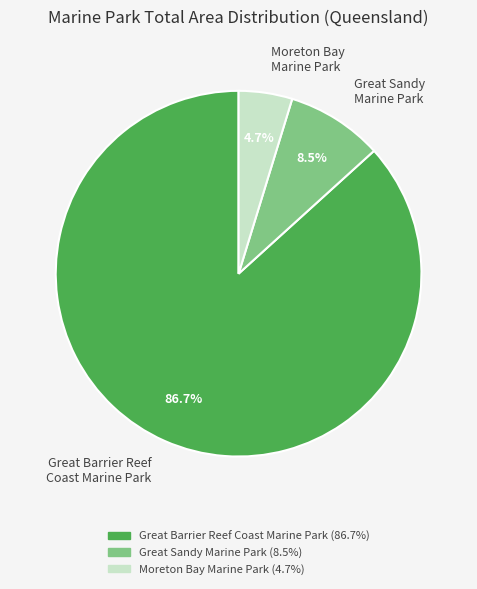

Do Great Sandy Marine Park and Moreton Bay Marine Park together represent more than half of the pie?

No